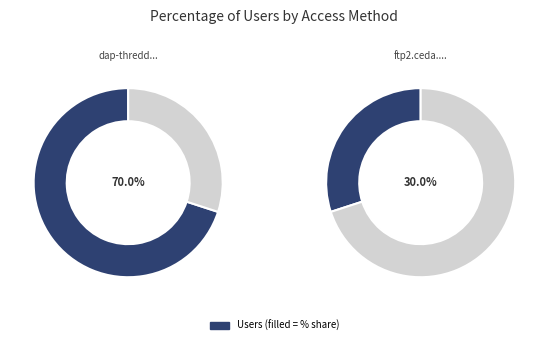

How many slices are in this pie chart?

2